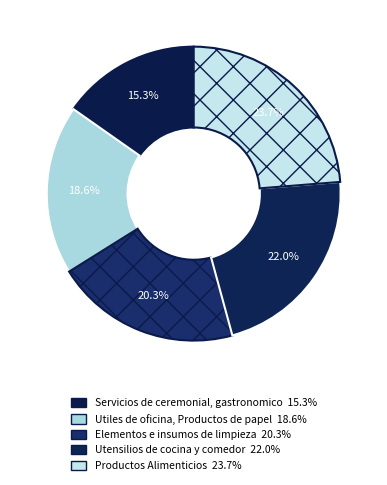

Rank the categories by value from lowest to highest.

Servicios de ceremonial, gastronomico, Utiles de oficina, Productos de papel, Elementos e insumos de limpieza, Utensilios de cocina y comedor, Productos Alimenticios